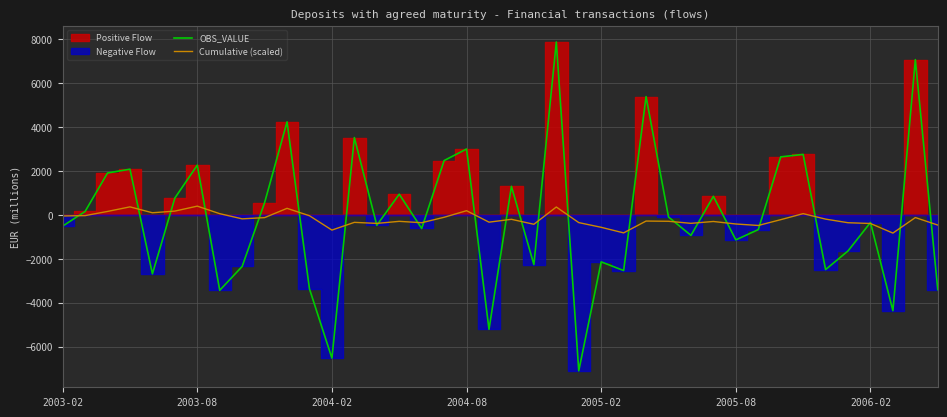

How many interior local peaks does the Cumulative (scaled) series have?

12